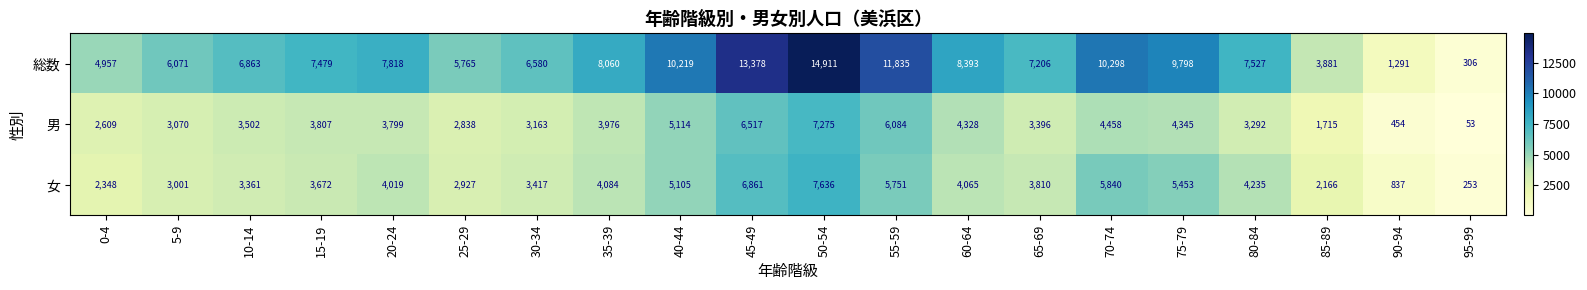

Is it true that 総数 equals 4333 at 20-24?

False